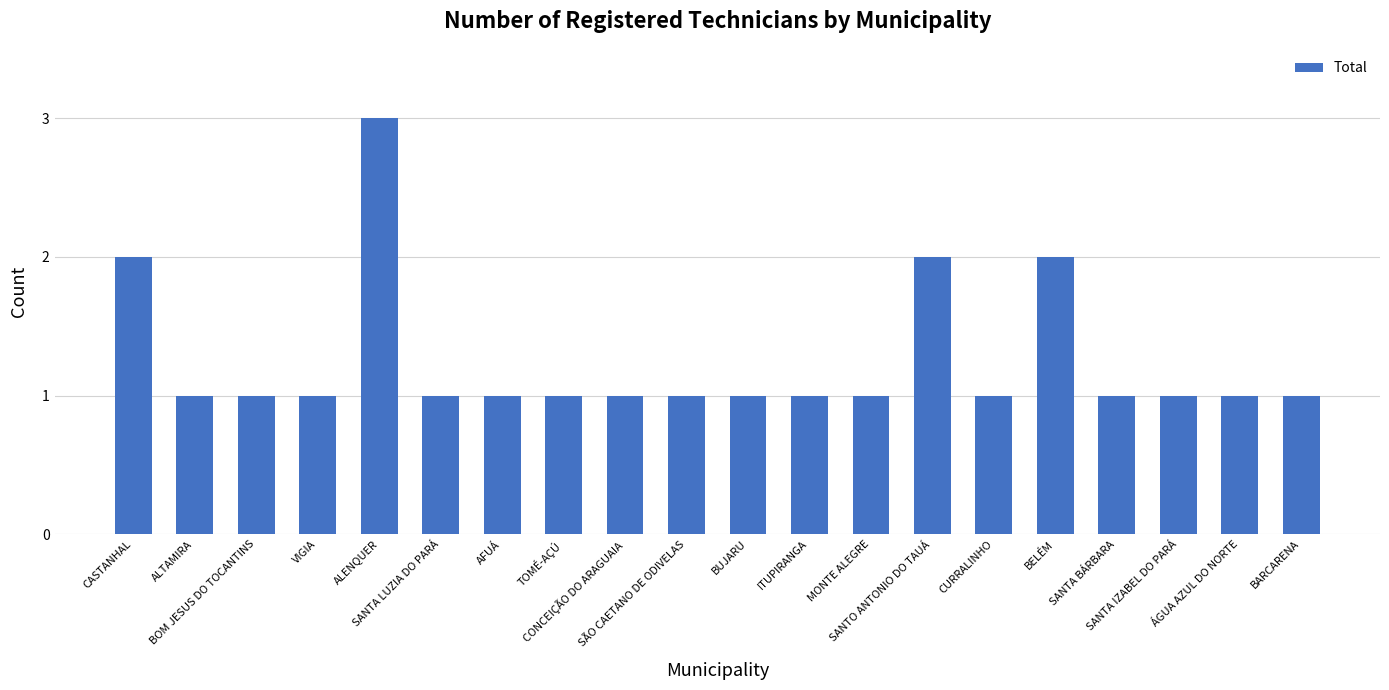

Reading left to right, extract all data points from this chart.

2	1	1	1	3	1	1	1	1	1	1	1	1	2	1	2	1	1	1	1